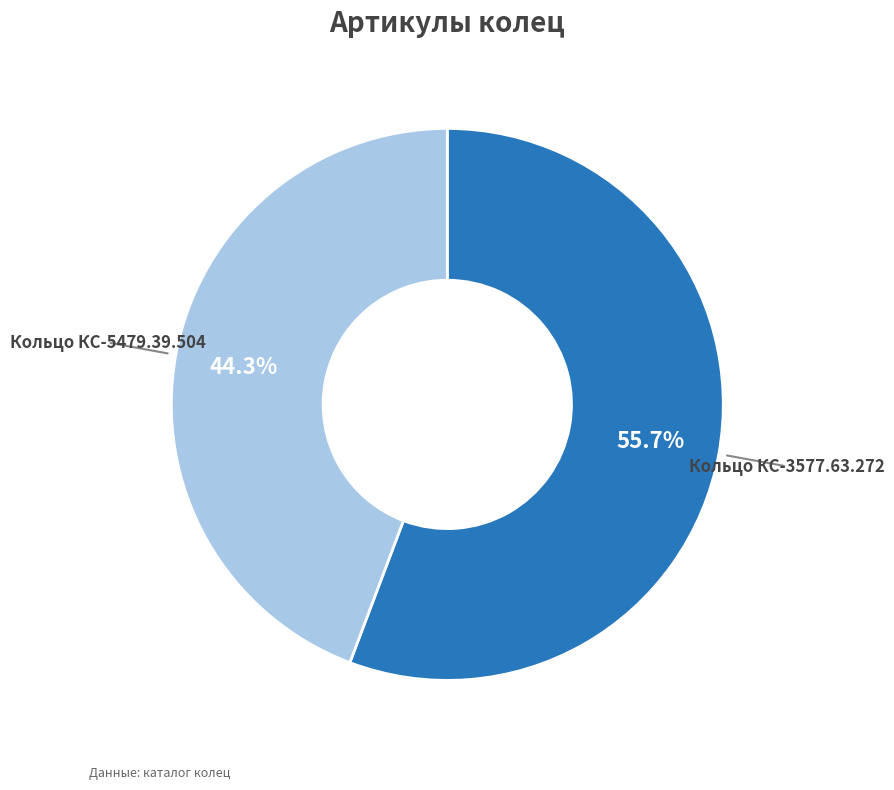

Is there any slice that represents more than half of the pie?

Yes